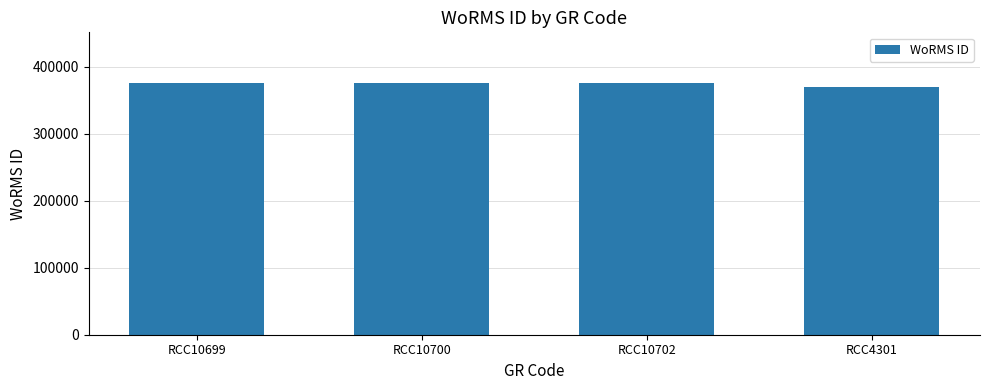

Reading left to right, what are all the values shown in this chart?

RCC10699=375880	RCC10700=375880	RCC10702=375880	RCC4301=370097